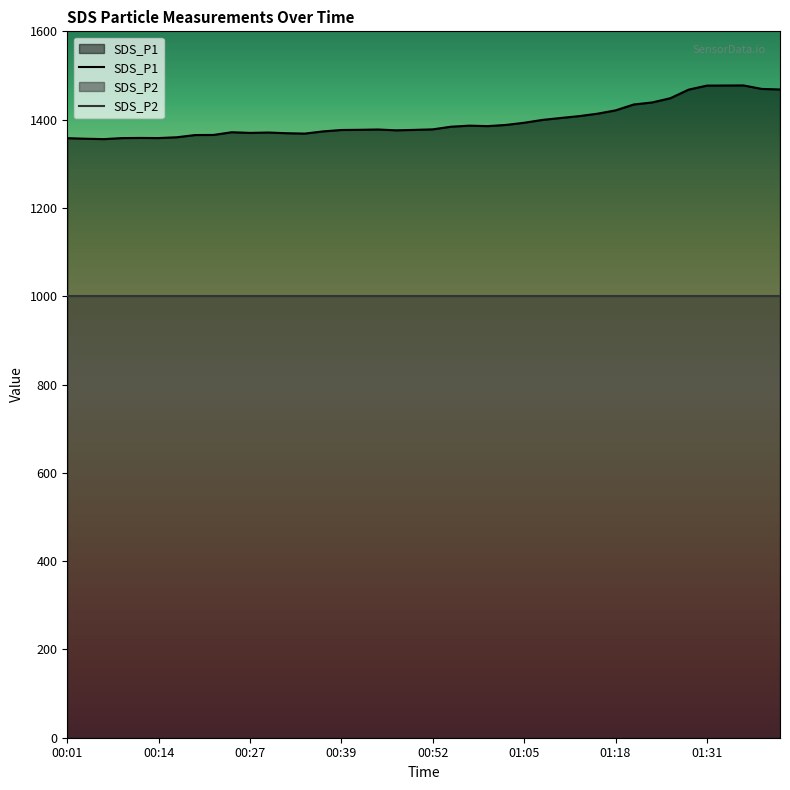

What is the difference between the values at 01:18 and 00:32?

51.7